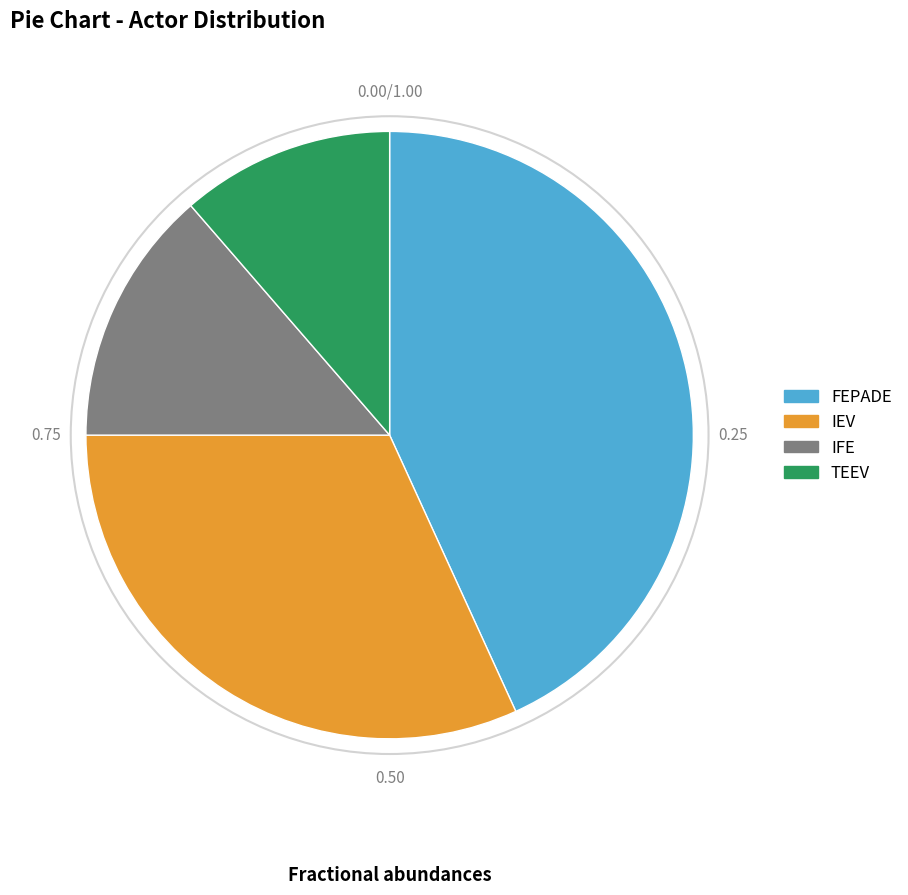

Approximately how many times larger is the value at IEV compared to FEPADE?

0.7